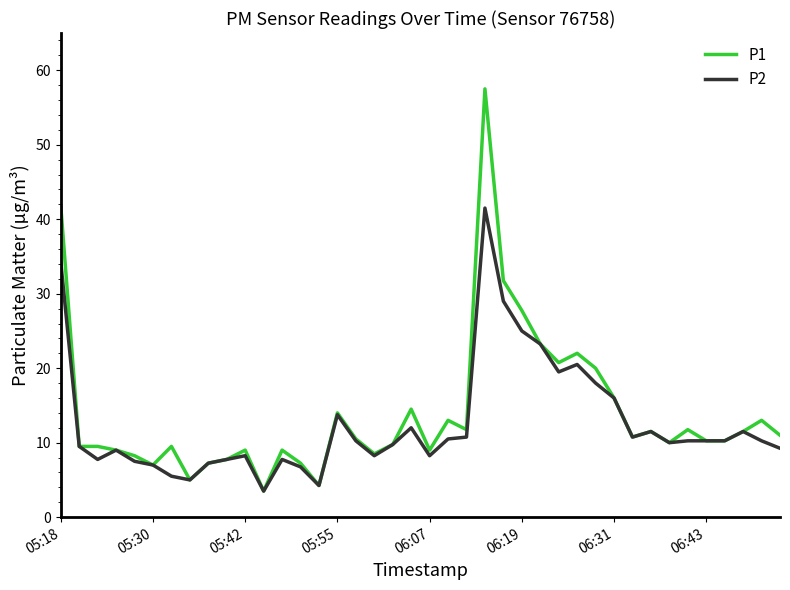

Is this an area chart (filled region under the line)?

No